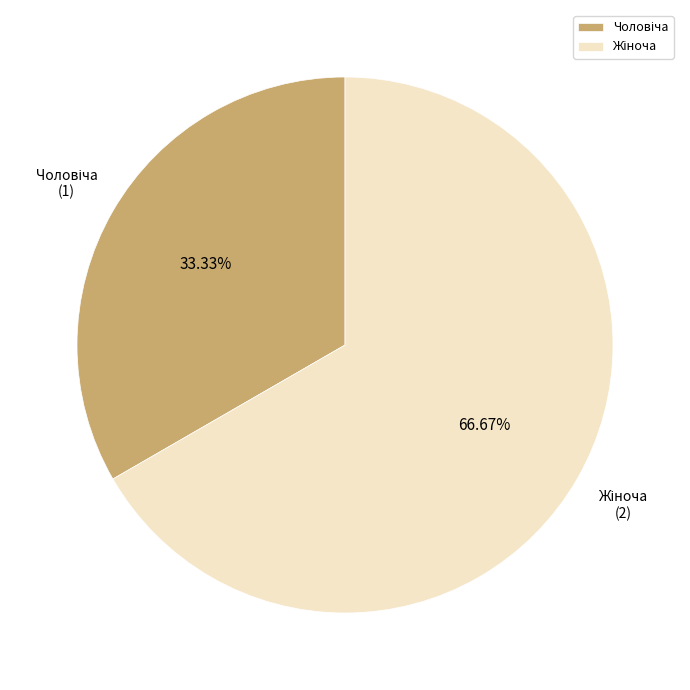

Does any single category account for the majority?

Yes